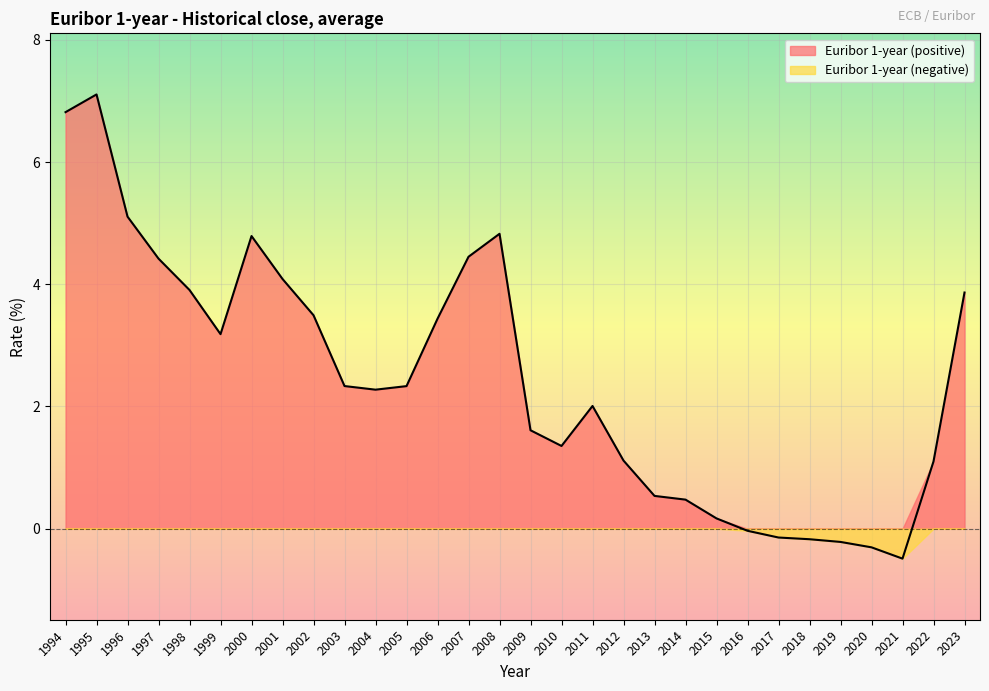

How many points are higher than both their immediate neighbors (excluding endpoints)?

4